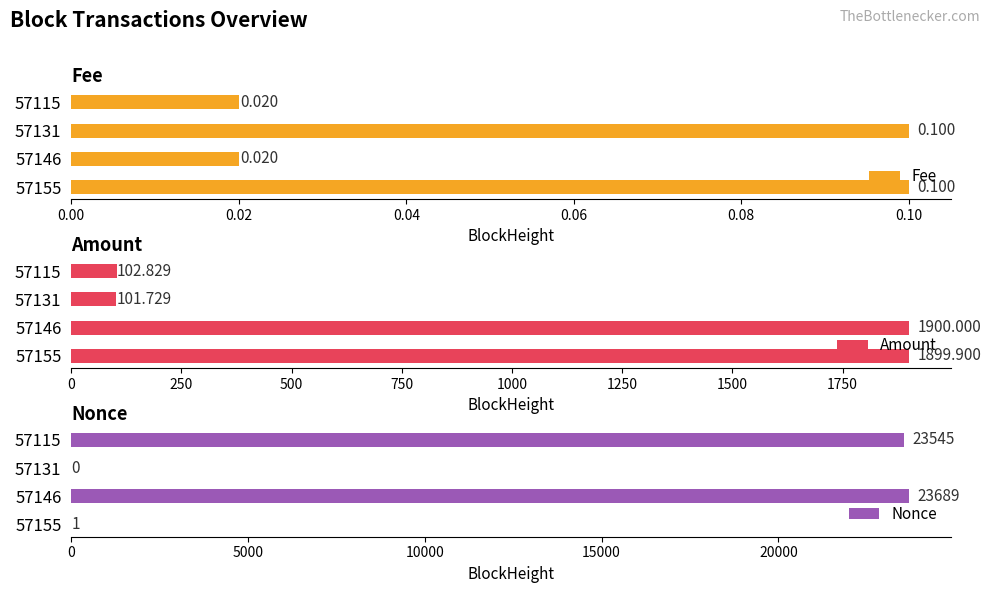

True or false: Nonce has a value of 23545 at 57115.

True